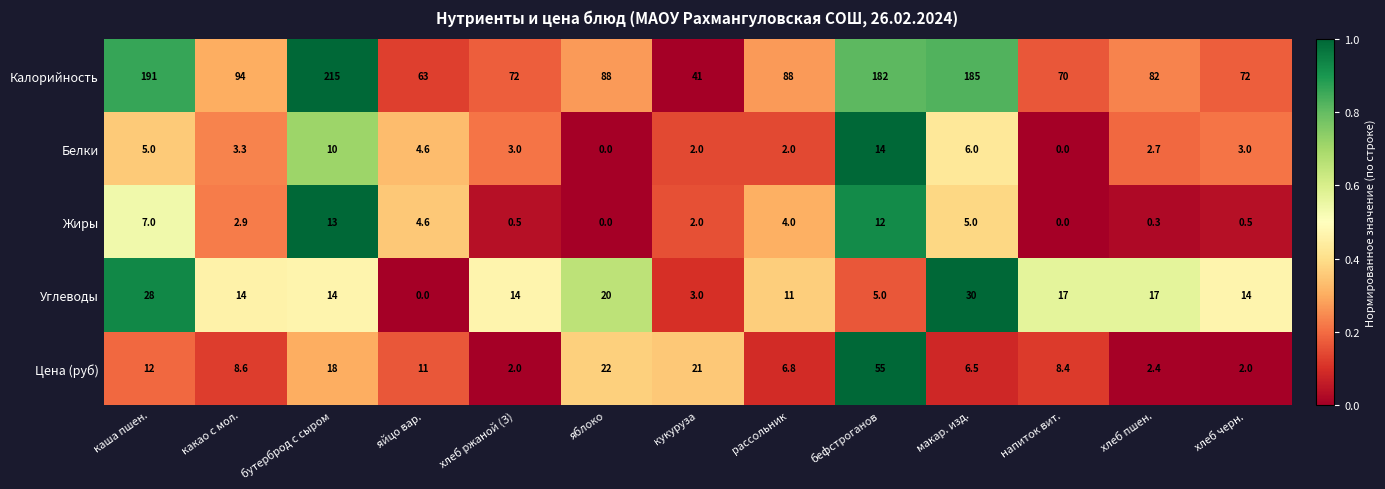

Which series has the largest range (max minus min)?

Калорийность